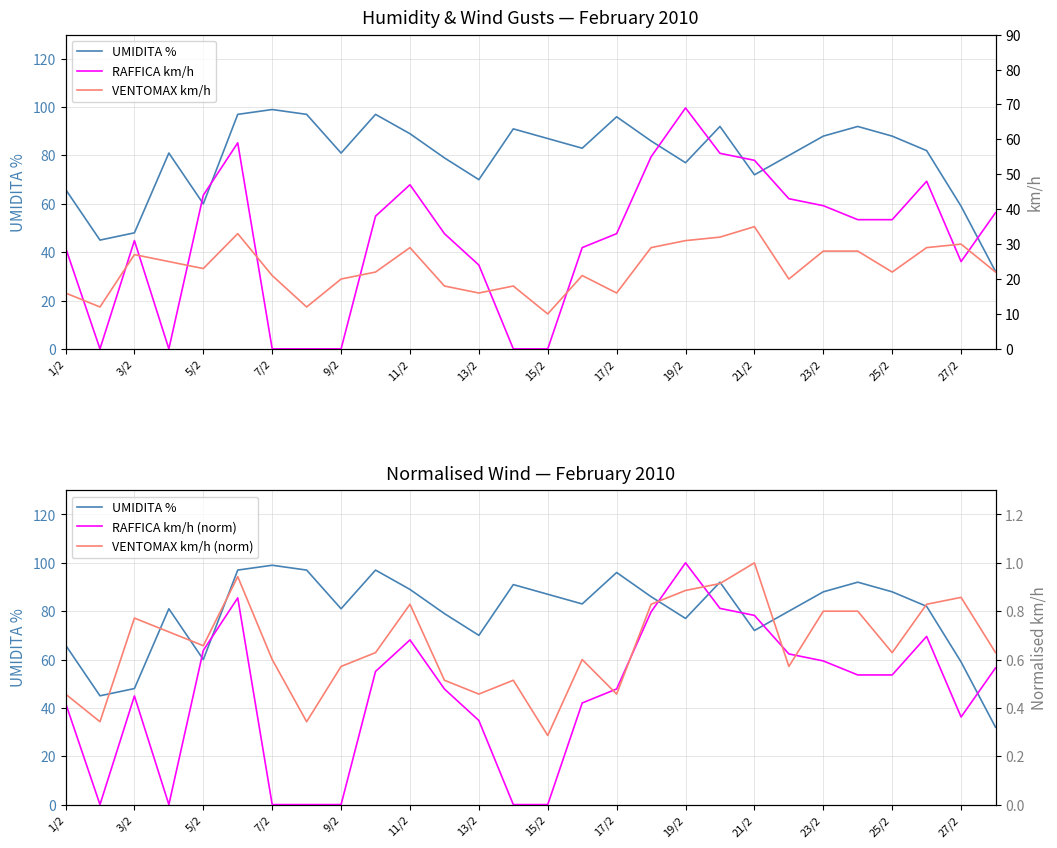

How many values in RAFFICA km/h (norm) are above zero?

21